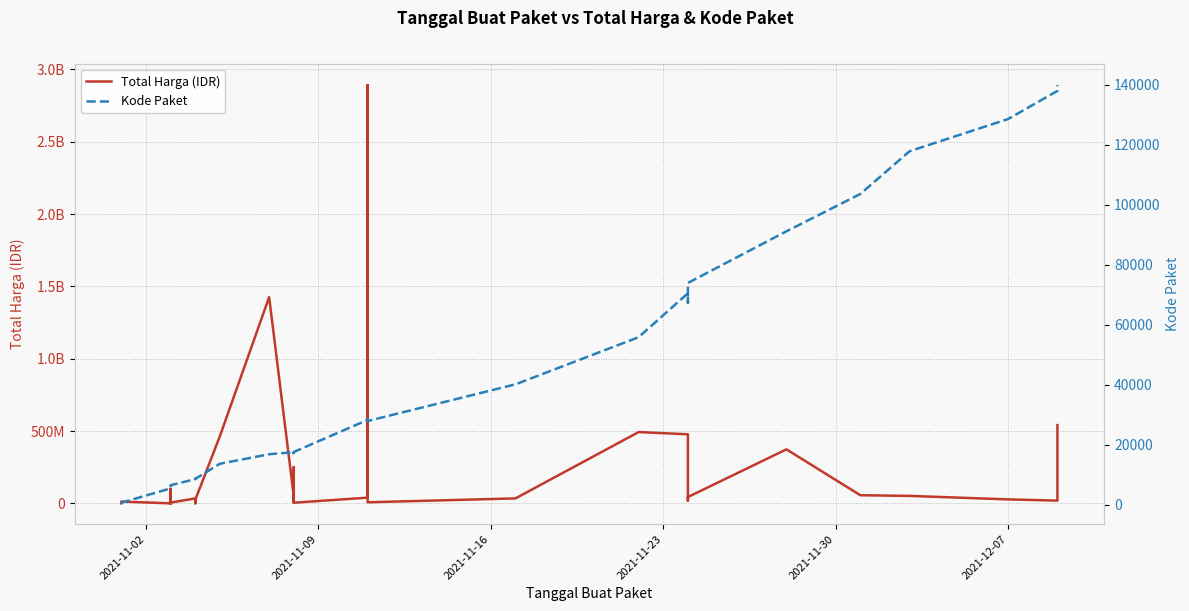

Rank the series by their maximum value, from highest to lowest.

Total Harga (IDR), Kode Paket